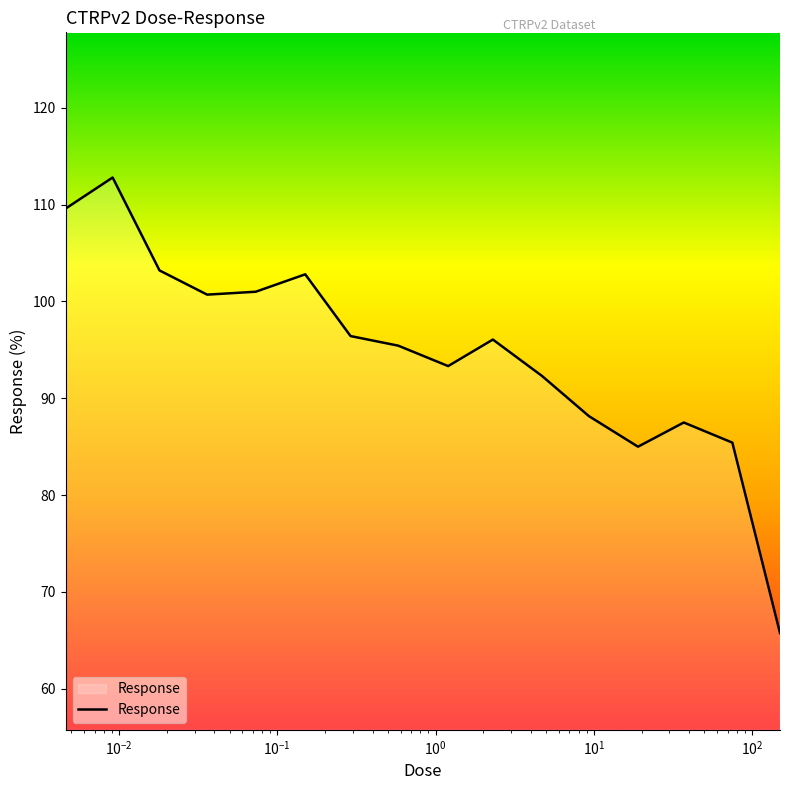

What is the maximum value shown in the chart?

112.8